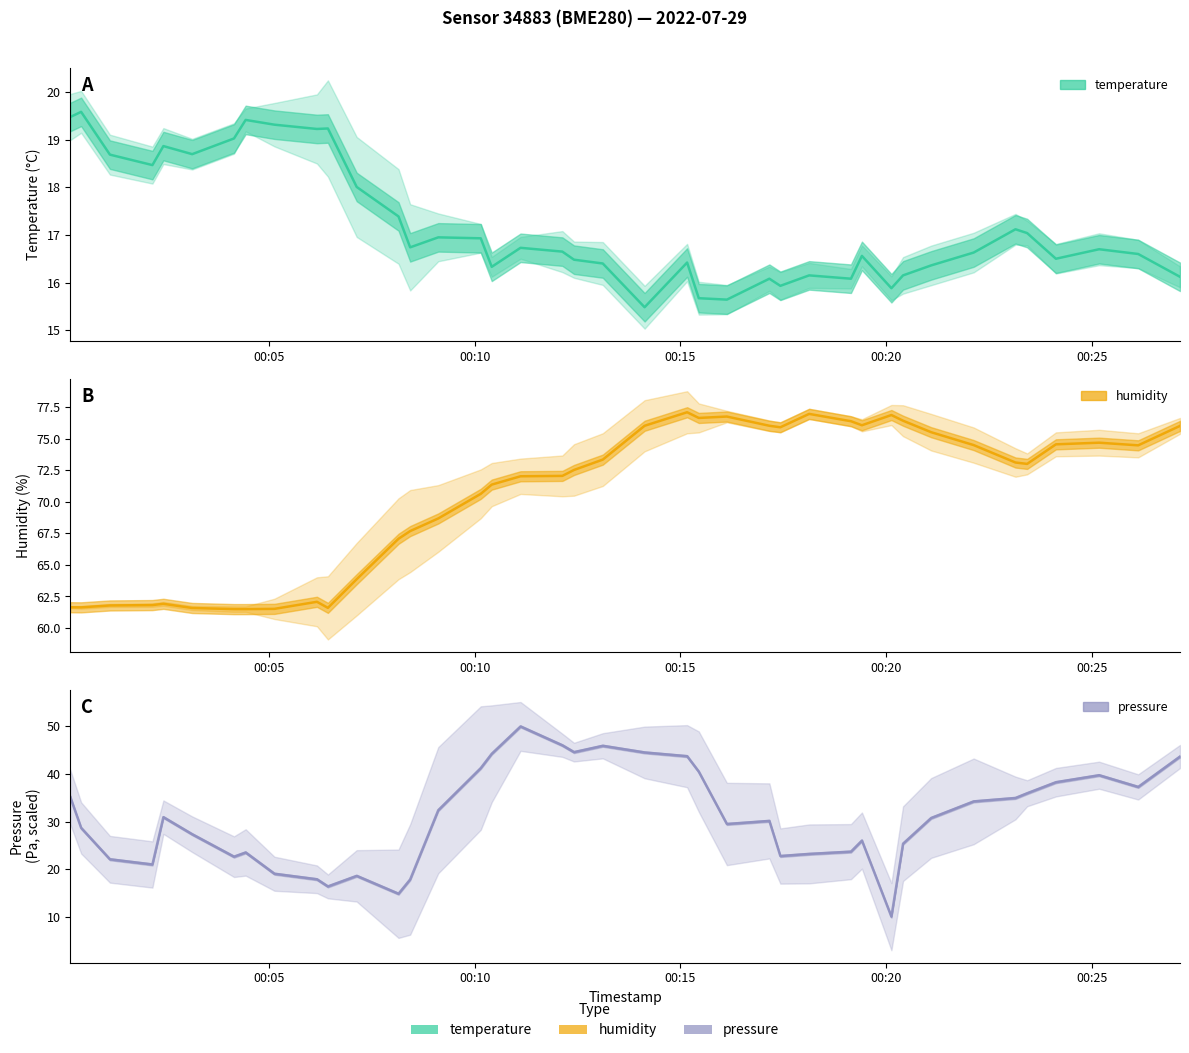

The temperature series shows 16.6 at 2022-07-29T00:26:08. True or false?

True